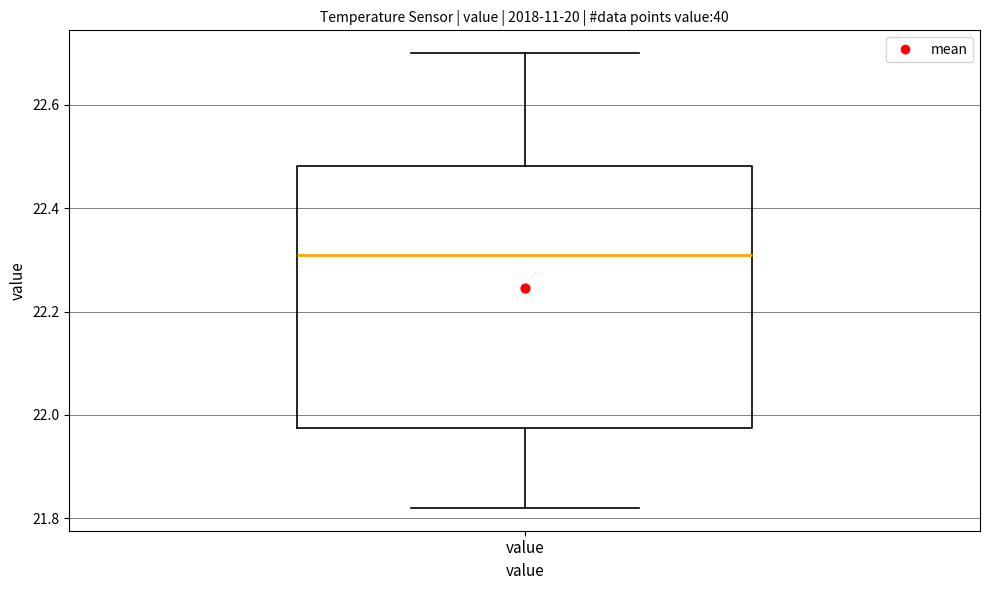

Transcribe this box plot: give where the median line is, the range the box spans, and where the two whiskers end, as read against the y-axis. The values are not printed on the chart, so give them approximately, as read against the axis.

median 22.32, box 21.98 to 22.48, whiskers 21.82 to 22.70